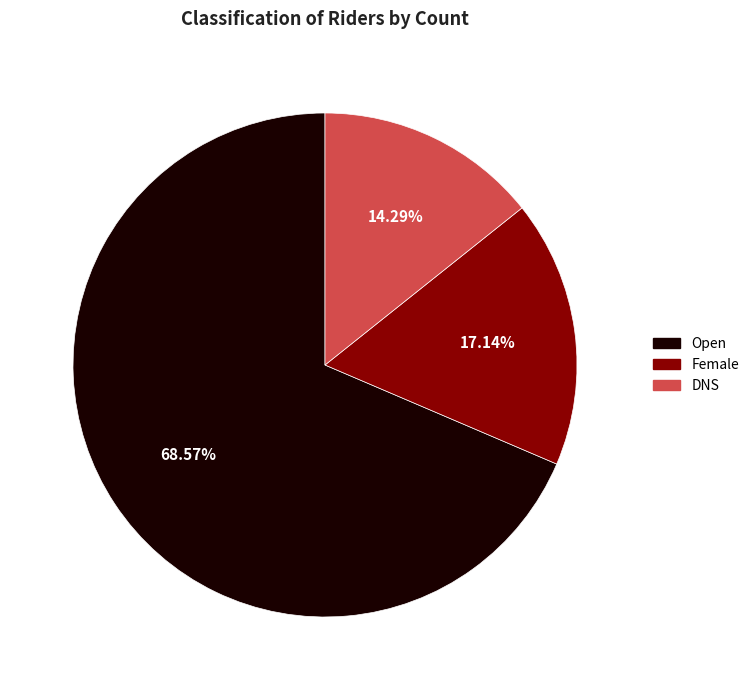

What is the smallest slice in the pie chart?

DNS